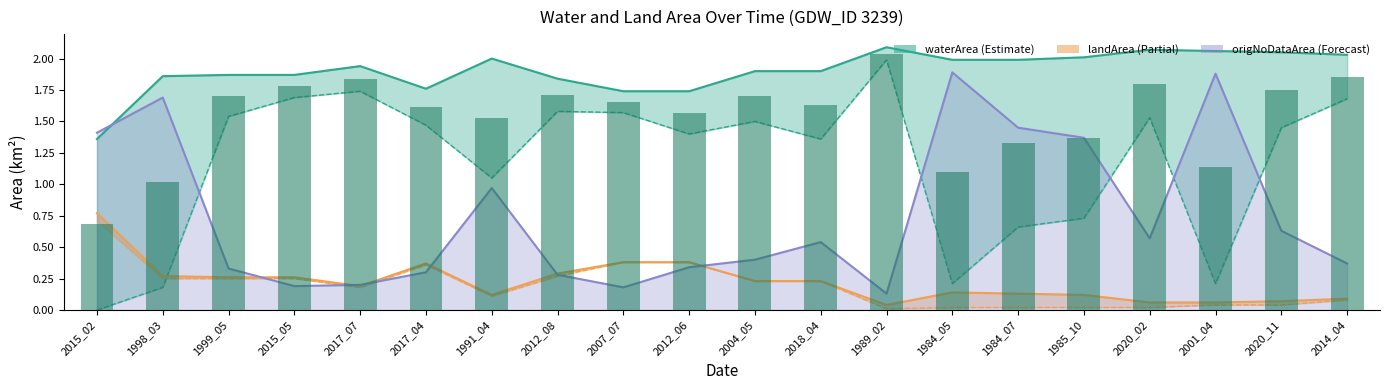

What is the spread (max minus min) of values at 2020_11?

2.0